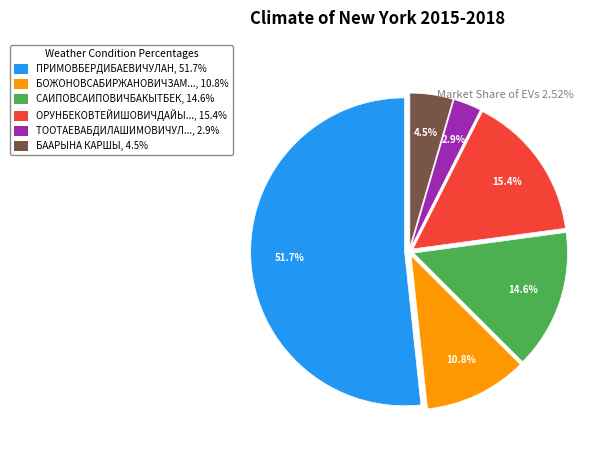

Does any single category account for the majority?

Yes